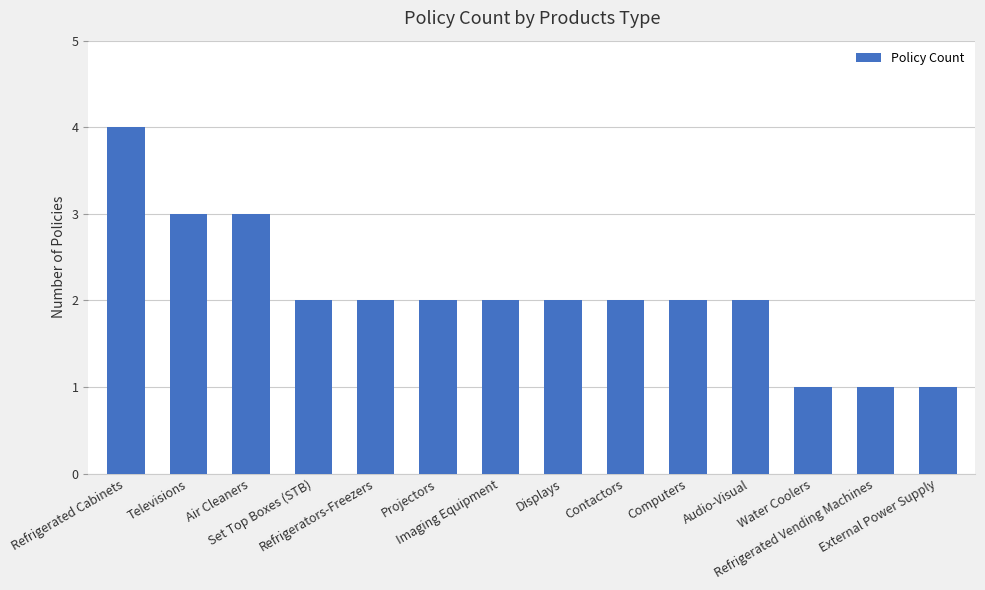

What is the label of the 9th bar from the left?

Contactors